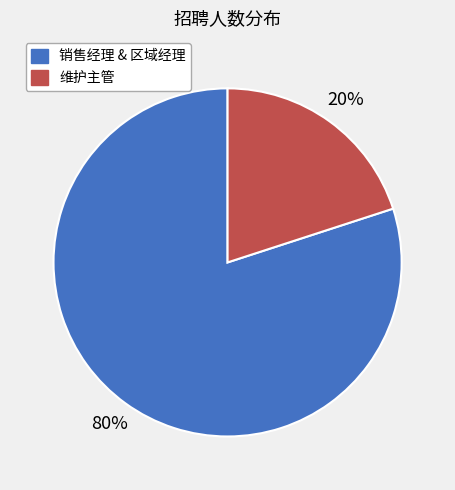

To the nearest percent, what is the difference between the largest and smallest slice percentages?

60%